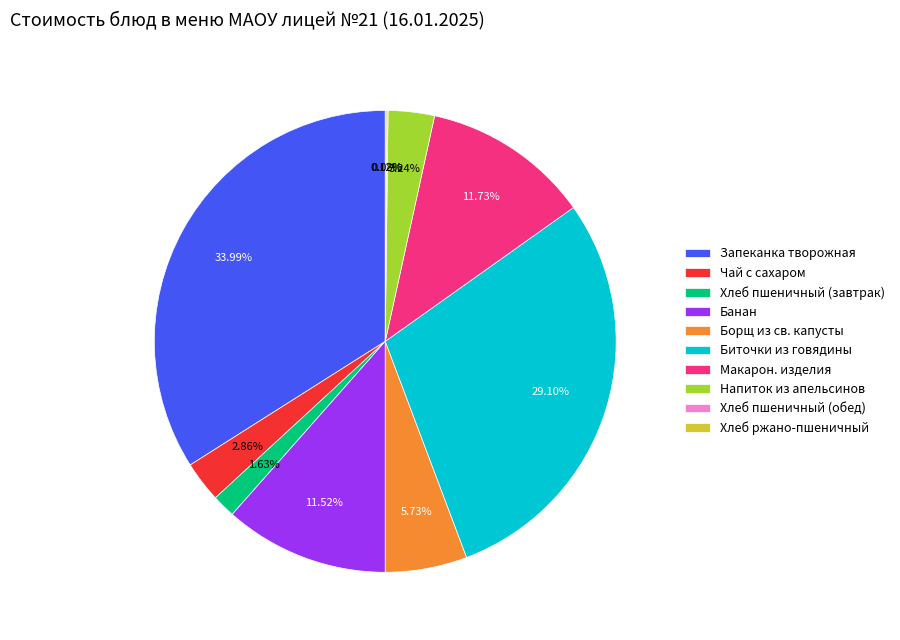

Between Напиток из апельсинов and Биточки из говядины, which is larger?

Биточки из говядины